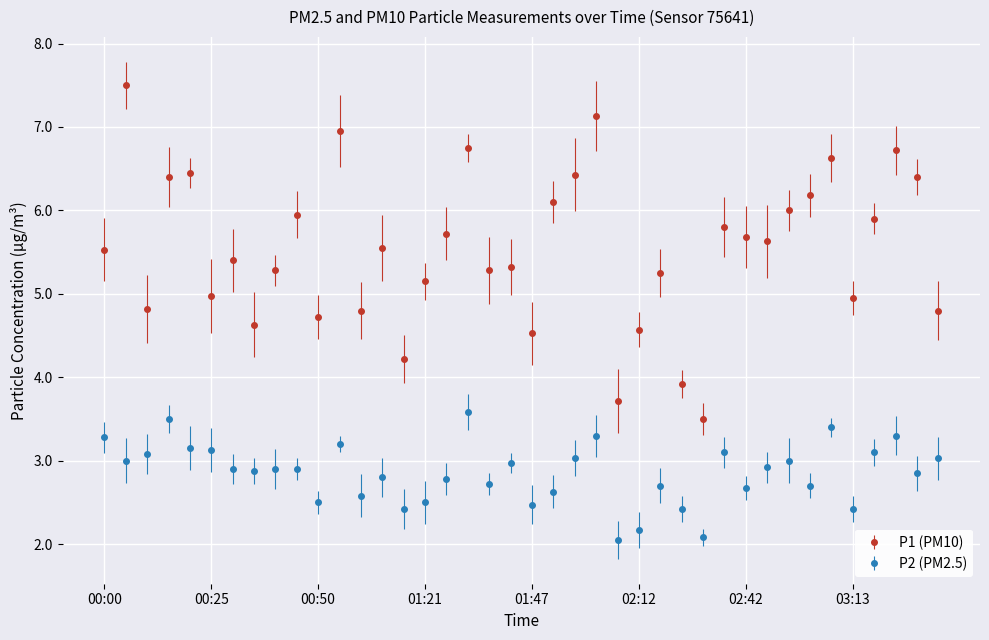

True or false: P1 (PM10) has more than 2 points higher than both neighbors.

True